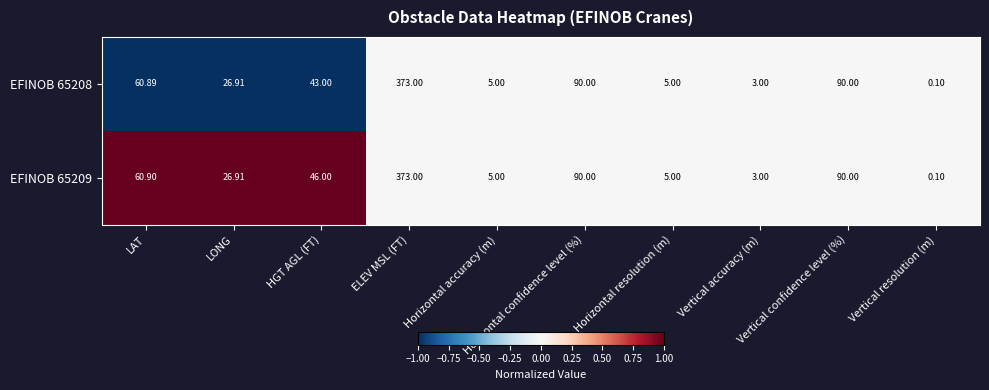

Where does the EFINOB 65209 series first go above 46?

LAT